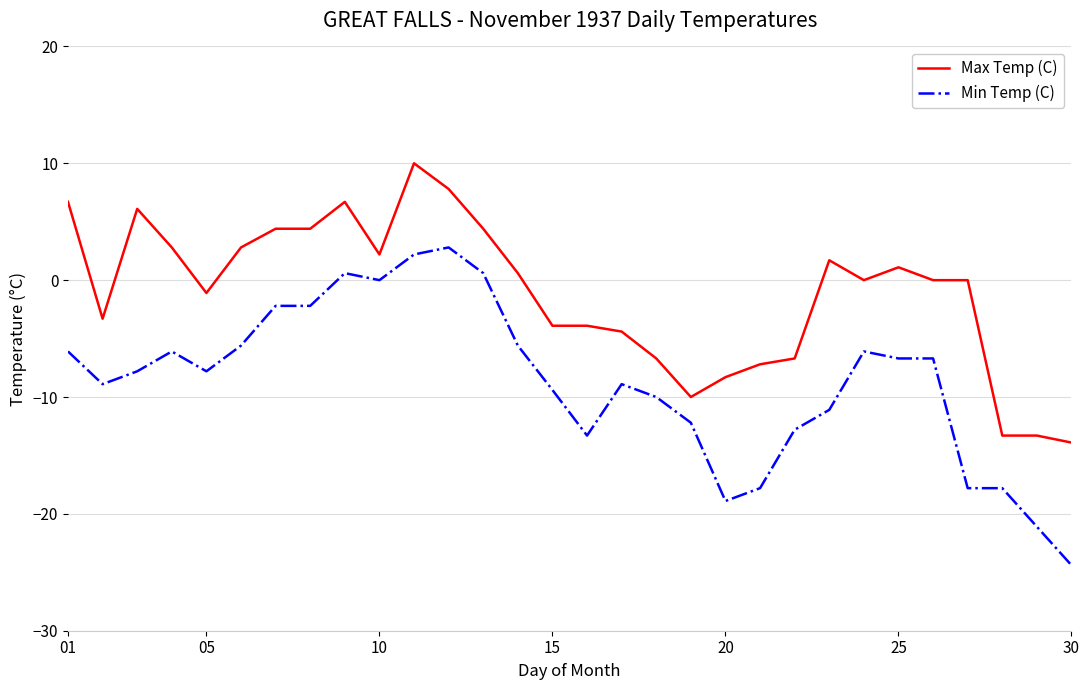

True or false: Max Temp (C) and Min Temp (C) intersect in this chart.

False